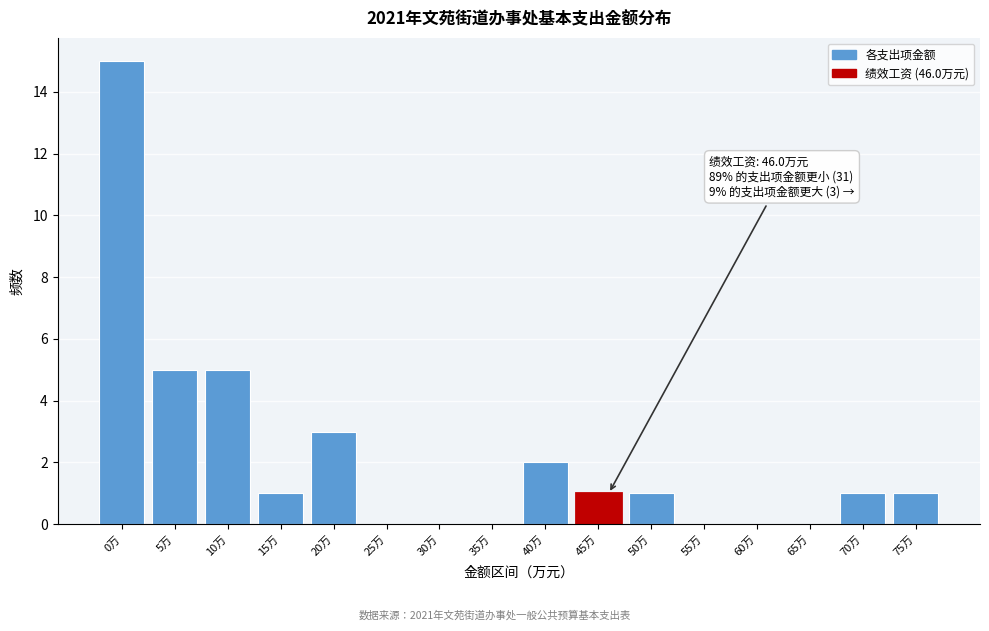

Reading right to left, what are all the values shown in this chart?

75万=1	70万=1	65万=0	60万=0	55万=0	50万=1	45万=1	40万=2	35万=0	30万=0	25万=0	20万=3	15万=1	10万=5	5万=5	0万=15